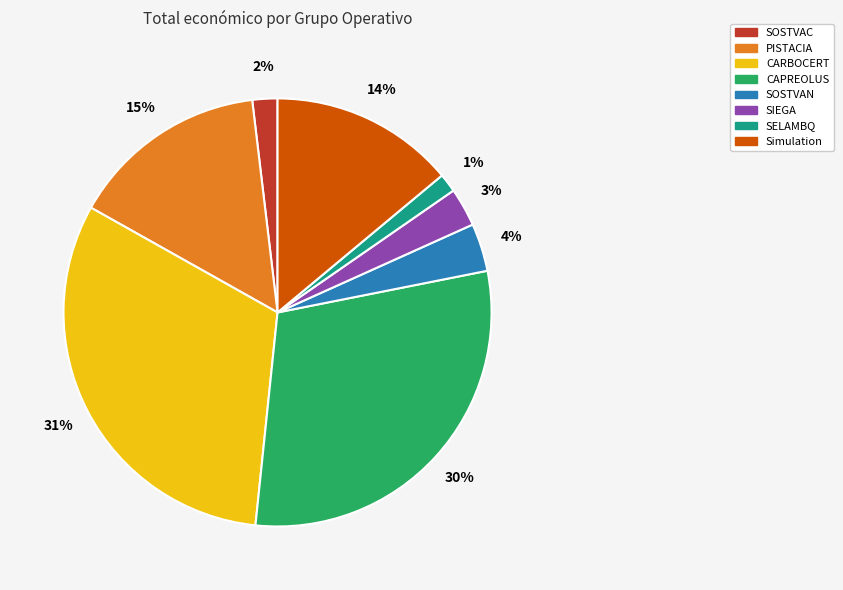

To the nearest percent, what is the average slice percentage?

12%